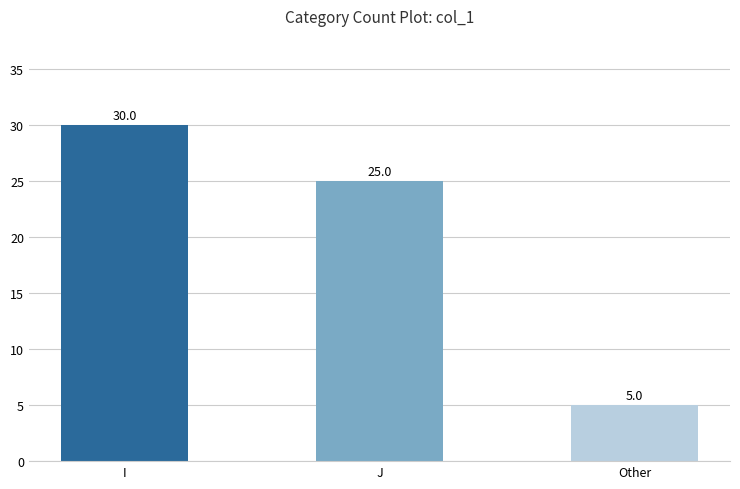

Approximately how many times larger is the value at J compared to Other?

5.0